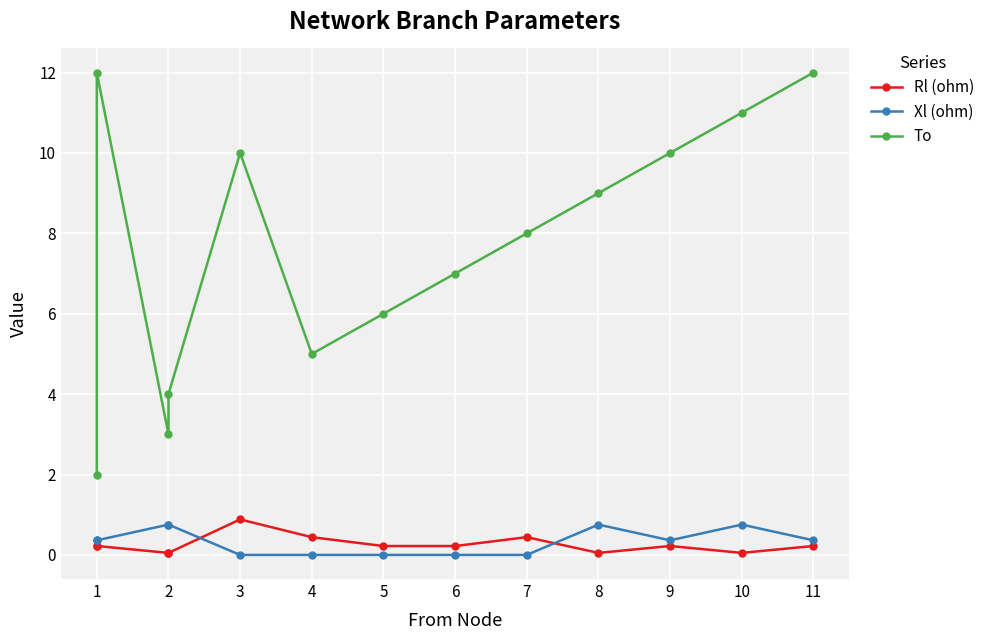

Is it true that Xl (ohm) equals -0.2 at 3?

False